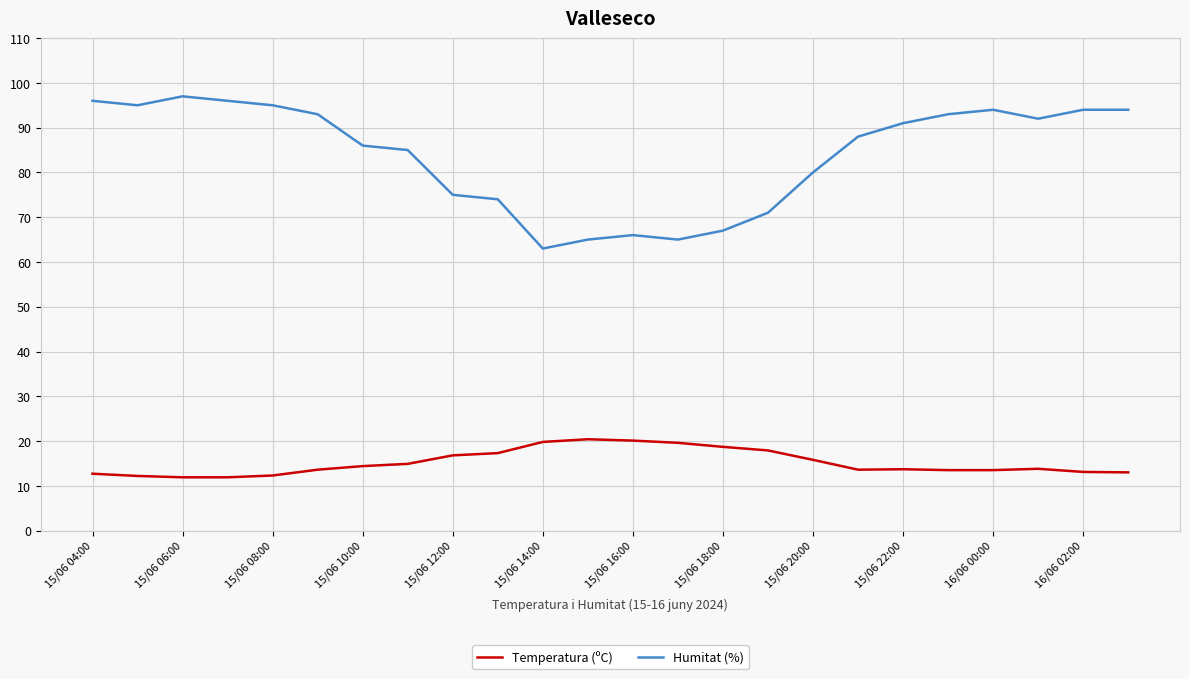

Rank the series by their maximum value, from lowest to highest.

Temperatura (ºC), Humitat (%)